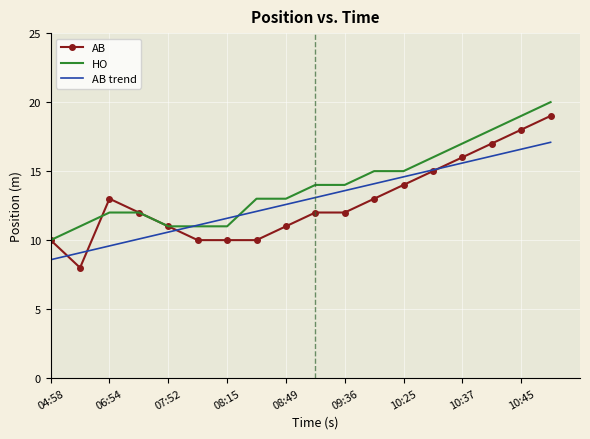

What is the minimum value shown in the chart?

8.0